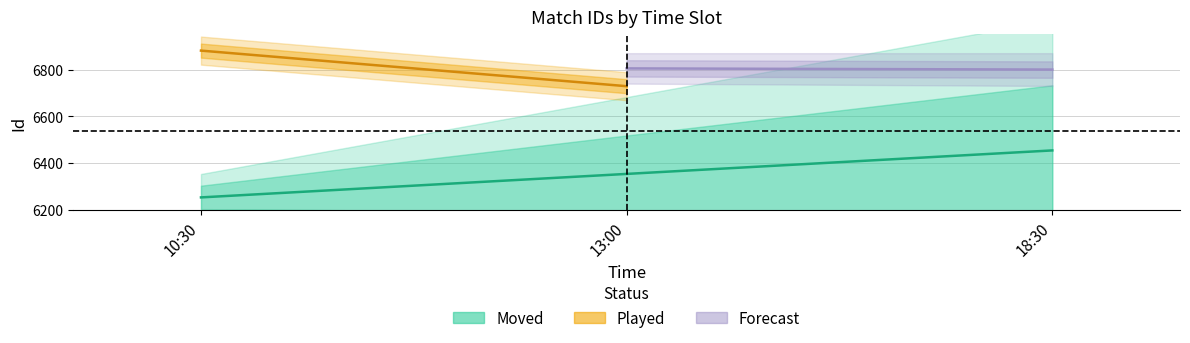

Between 10:30 and 18:30, which is larger?

18:30